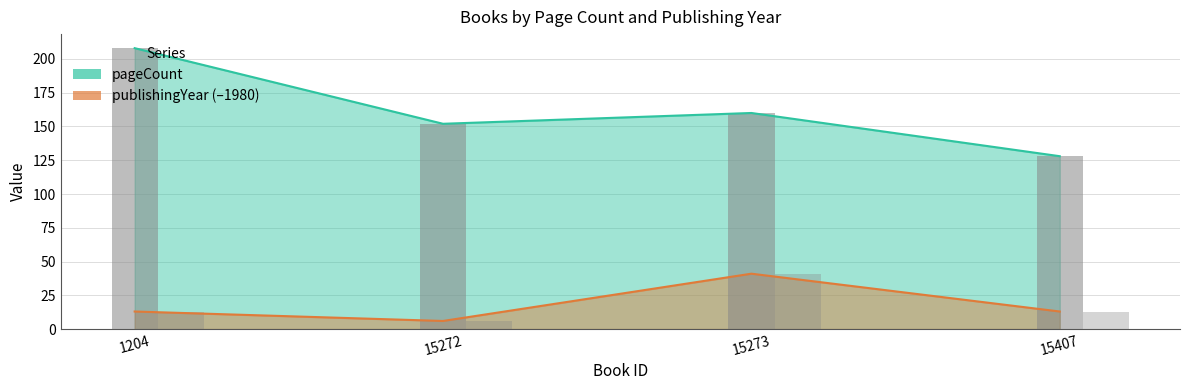

How many values in the pageCount series are below 160?

2